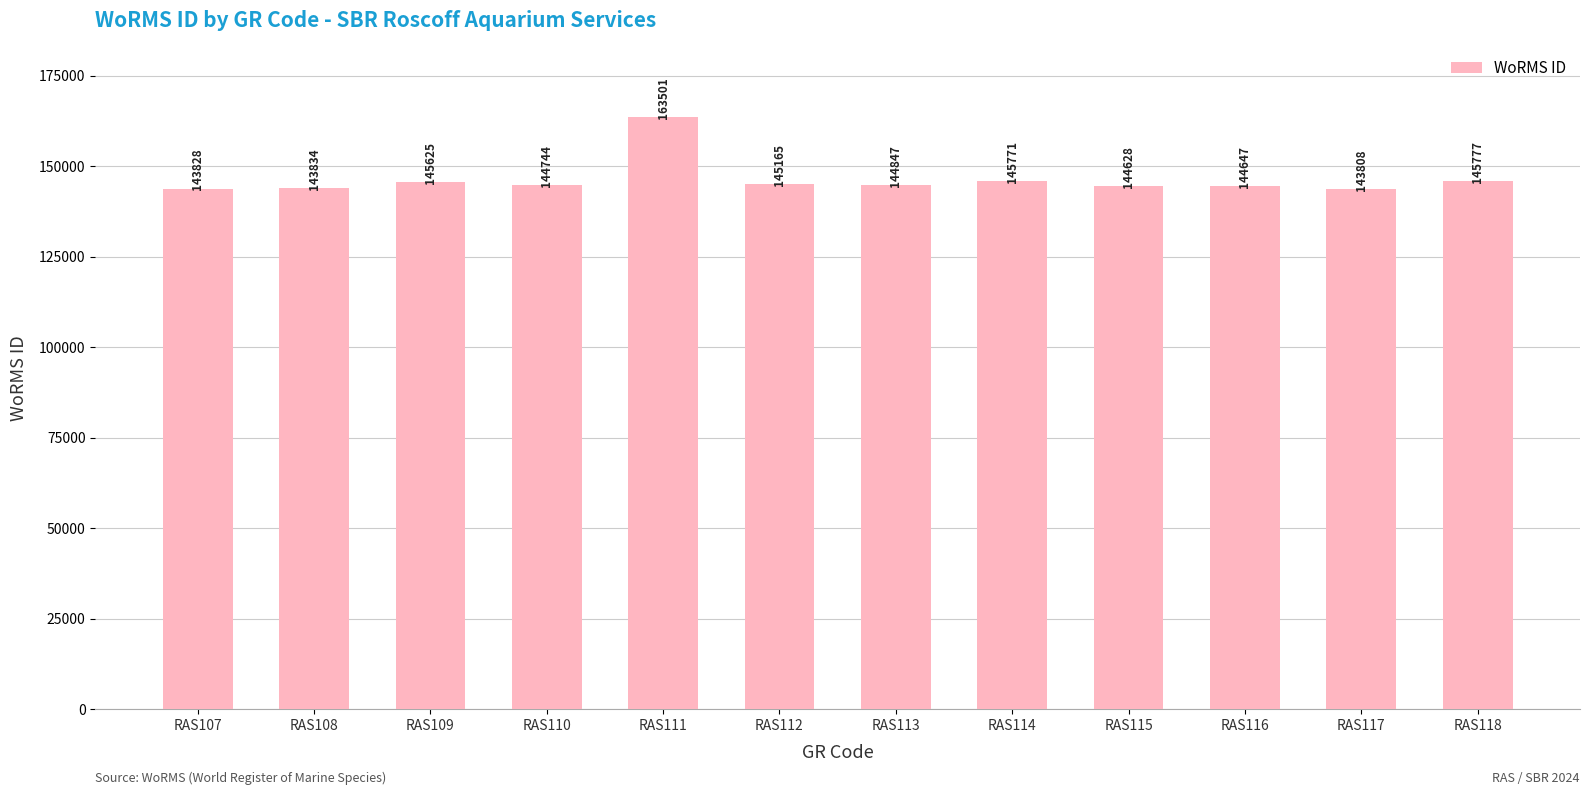

How many values are below 144847?

6